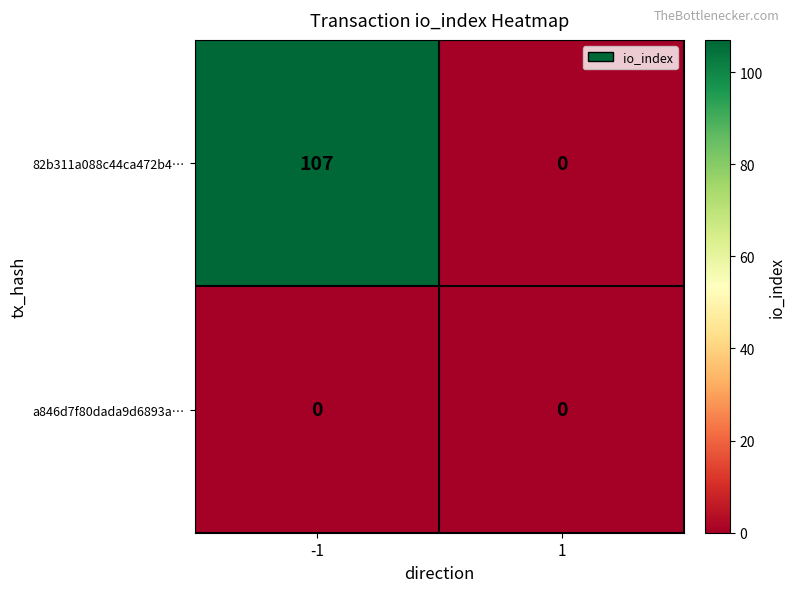

Reading left to right, transcribe all the data shown in this chart.

82b311a088c44ca472b4…: -1=107	1=0
a846d7f80dada9d6893a…: -1=0	1=0